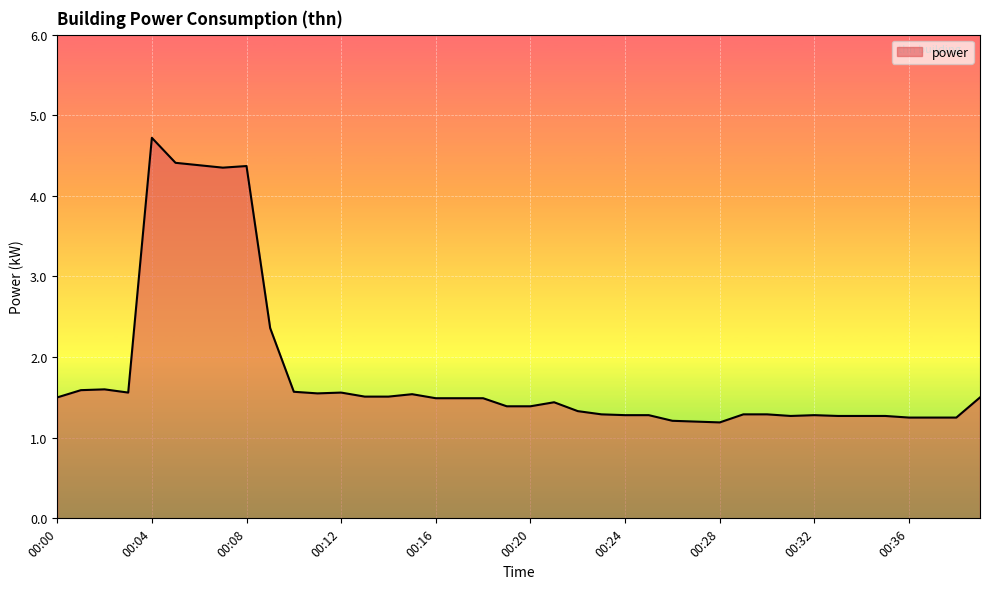

What is the difference between the maximum and minimum values?

3.5